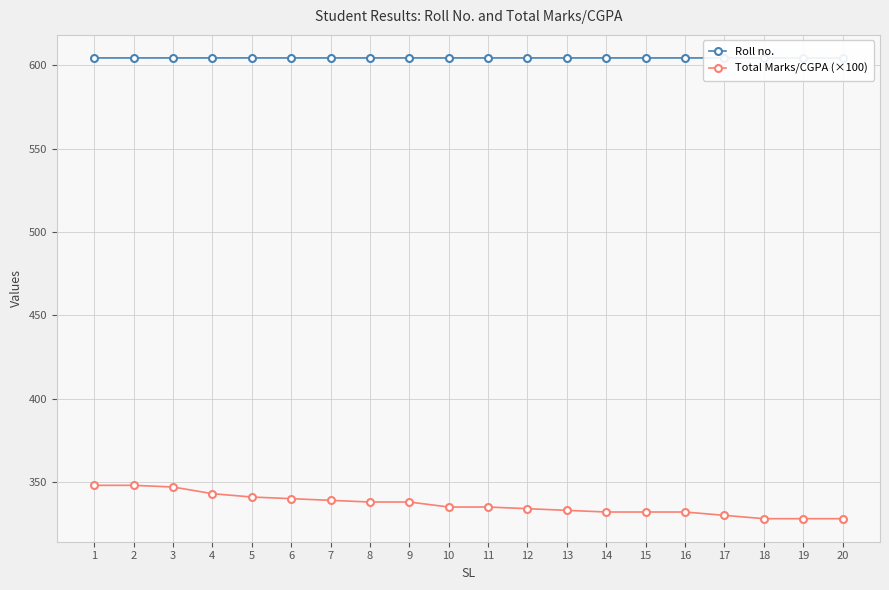

What is the minimum value shown in the chart?

328.0